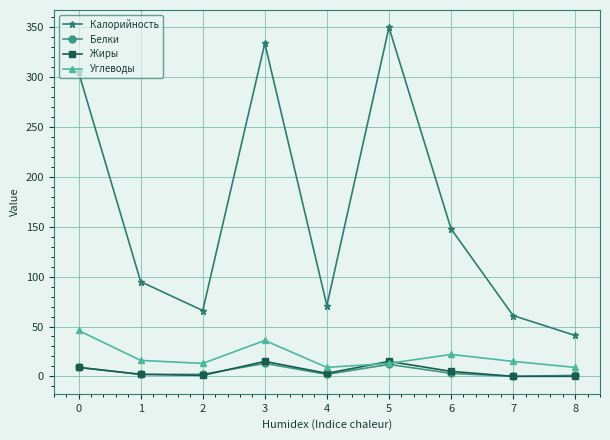

Which series has the largest range (max minus min)?

Калорийность